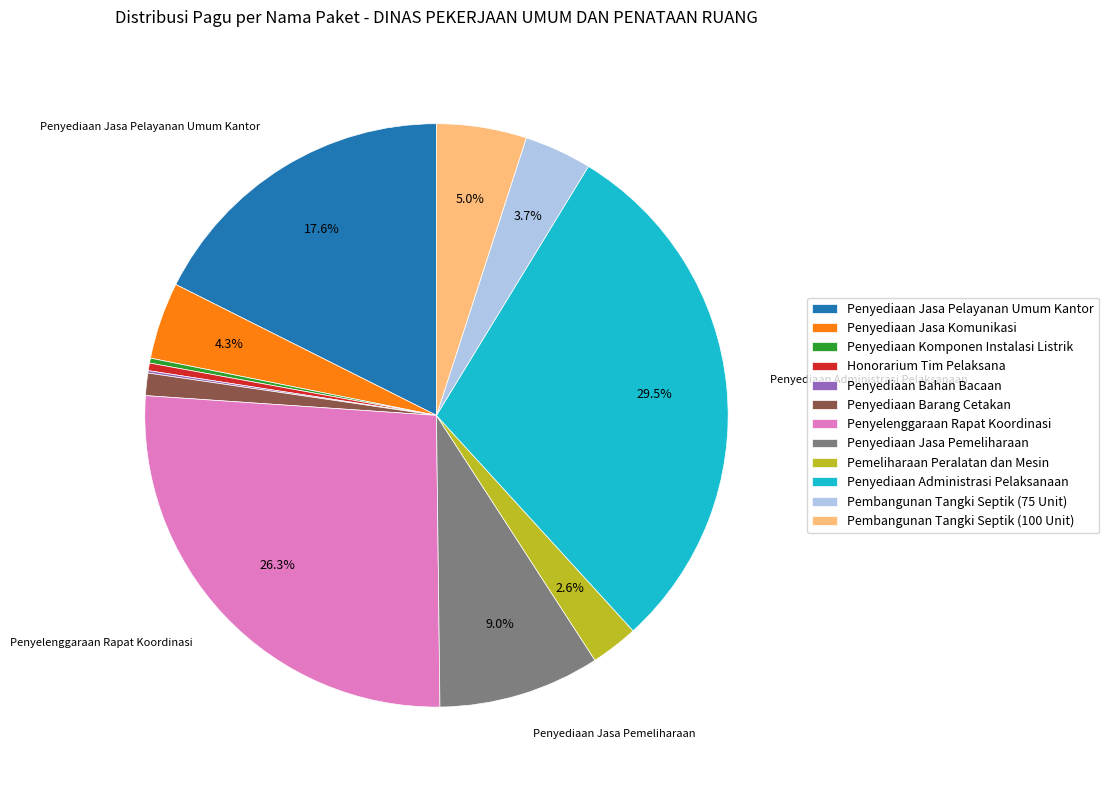

To the nearest percent, what is the difference between the Pembangunan Tangki Septik (100 Unit) and Pembangunan Tangki Septik (75 Unit) slice percentages?

1%